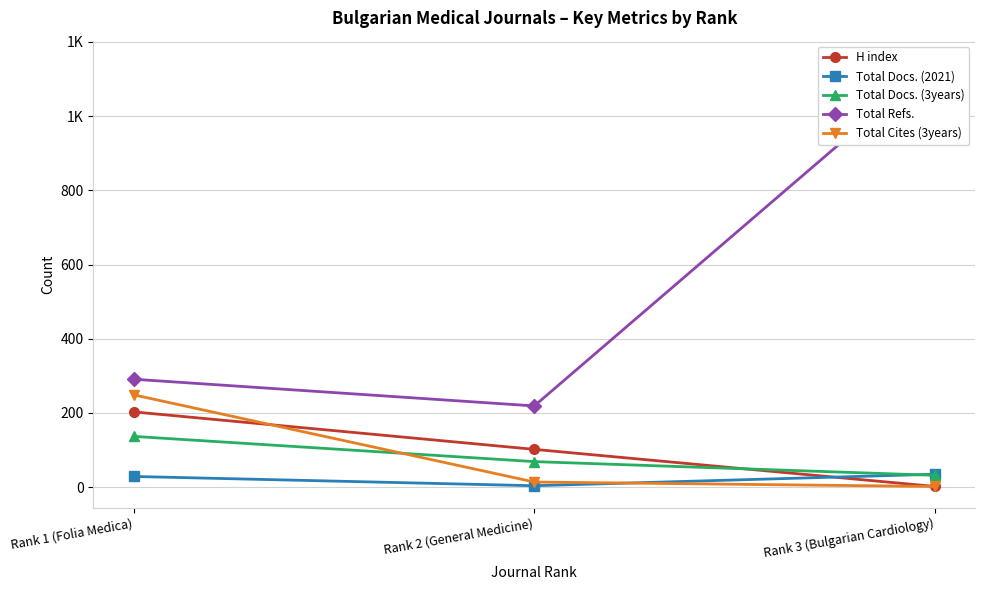

The H index series shows 203 at Rank 1 (Folia Medica). True or false?

True